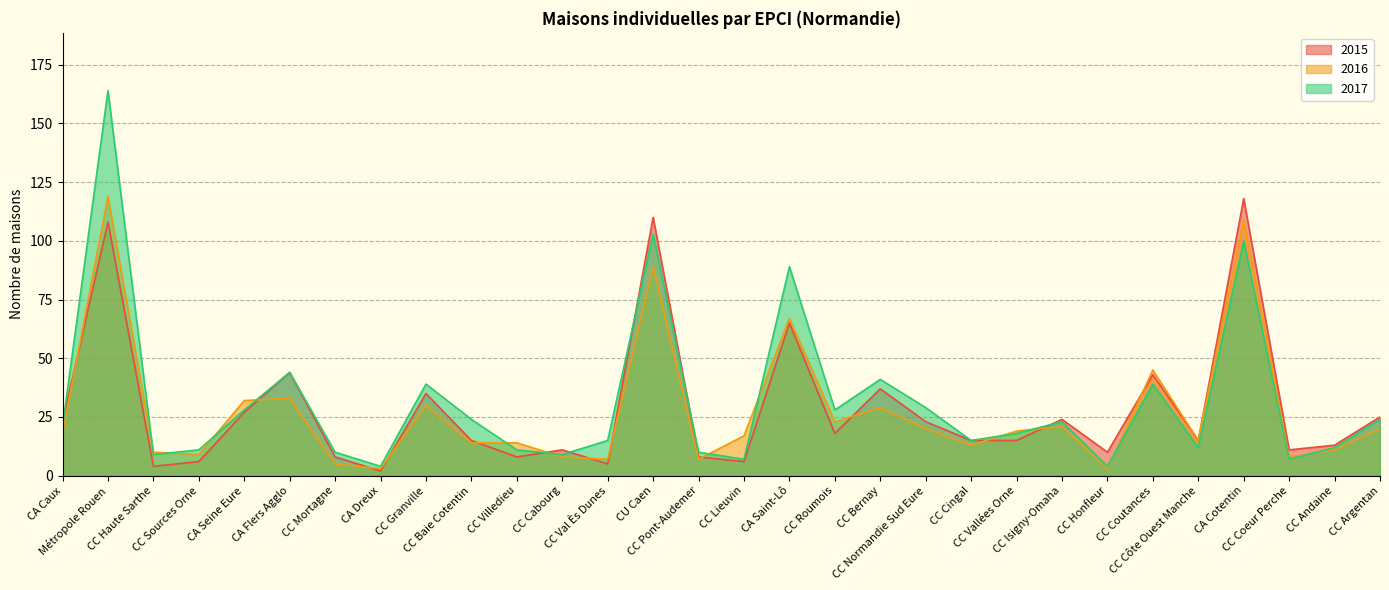

Is it true that 2016 equals 4 at CC Val Ès Dunes?

False